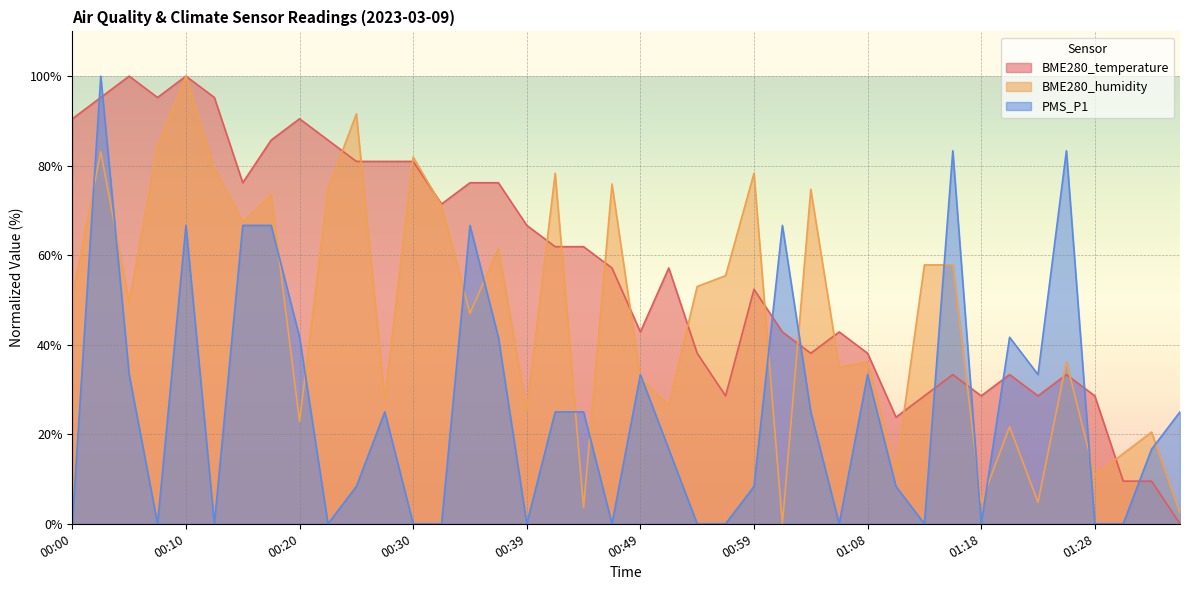

At which label is BME280_temperature closest to 50?

00:59